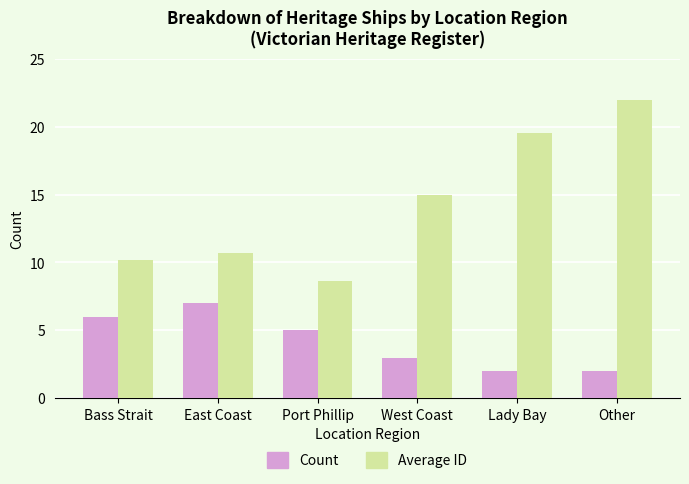

Reading left to right, extract all data points from this chart.

Count: 6.0	7.0	5.0	3.0	2.0	2.0
Average ID: 10.2	10.7	8.6	15.0	19.5	22.0